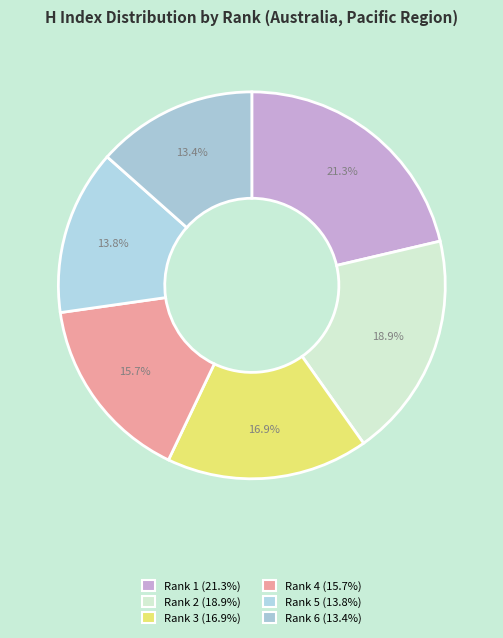

Which has a higher value, Rank 3 or Rank 4?

Rank 3